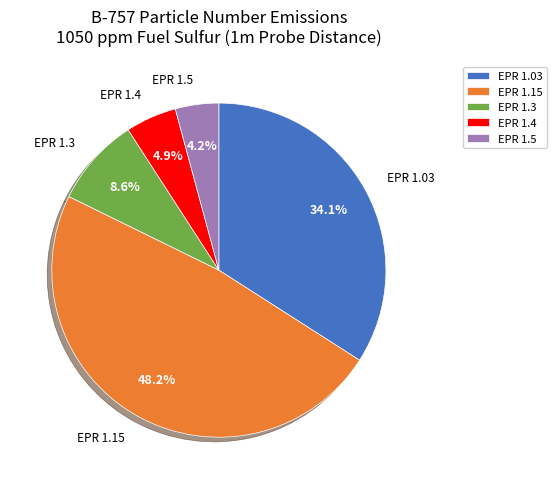

To the nearest percent, what percentage of the pie is EPR 1.15?

48%